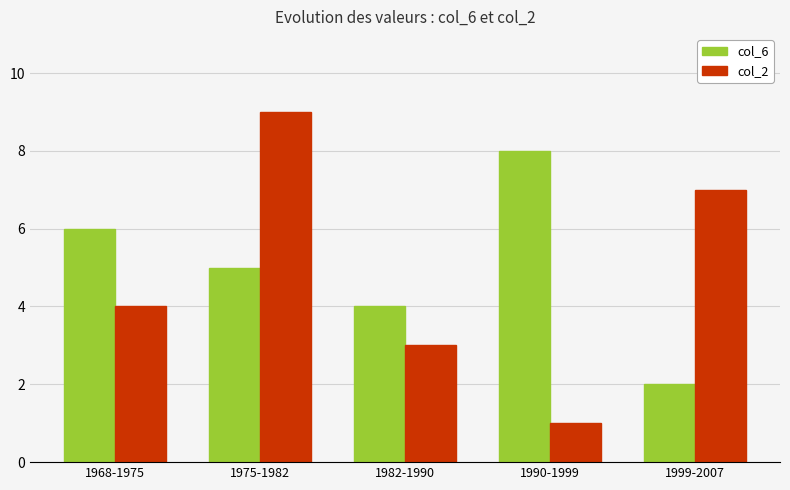

What is the total value across all series at 1968-1975?

10